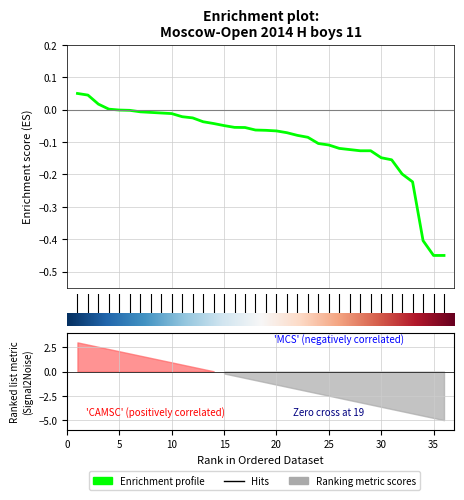

Reading right to left, list all the values displayed in this chart.

-0.5	-0.5	-0.4	-0.2	-0.2	-0.2	-0.1	-0.1	-0.1	-0.1	-0.1	-0.1	-0.1	-0.1	-0.1	-0.1	-0.1	-0.1	-0.1	-0.1	-0.1	-0.0	-0.0	-0.0	-0.0	-0.0	-0.0	-0.0	-0.0	-0.0	-0.0	-0.0	0.0	0.0	0.0	0.1